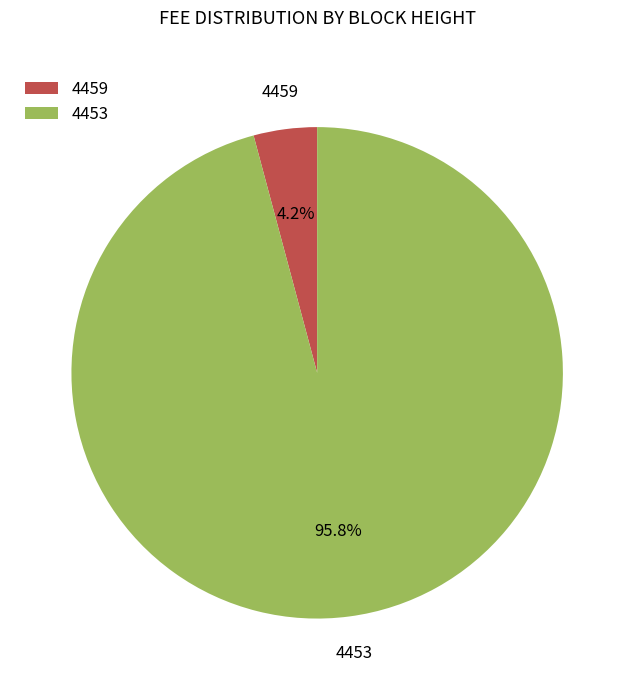

How many slices are in this pie chart?

2